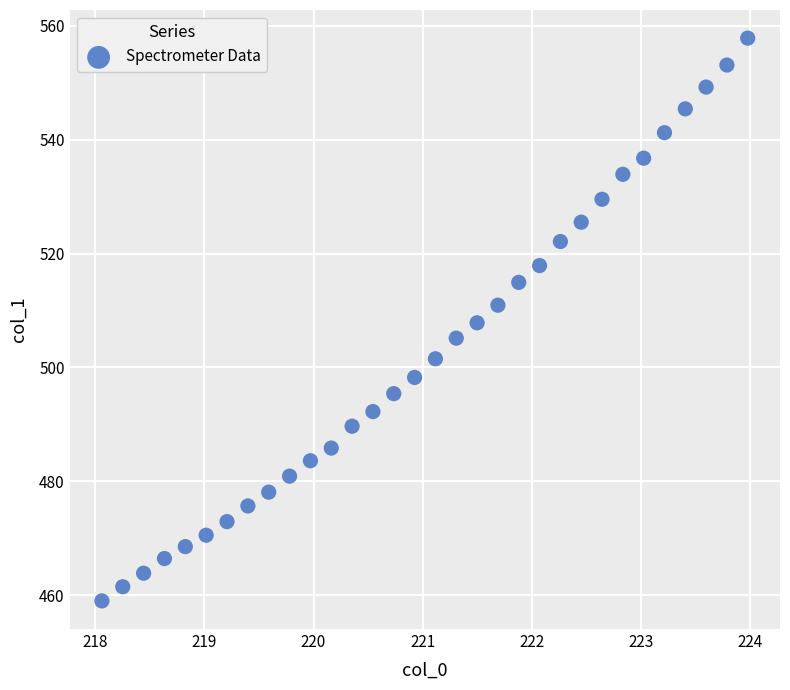

What is the range of Y values (max minus min)?

98.8